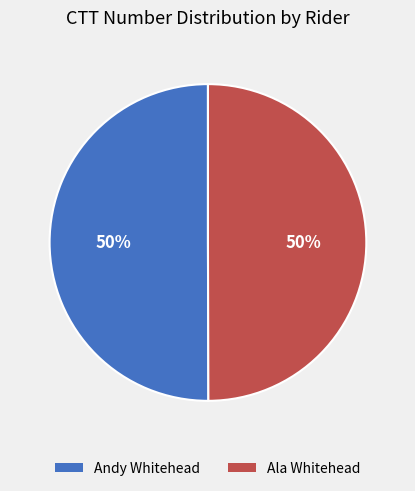

Do Ala Whitehead and Andy Whitehead together represent more than half of the pie?

Yes